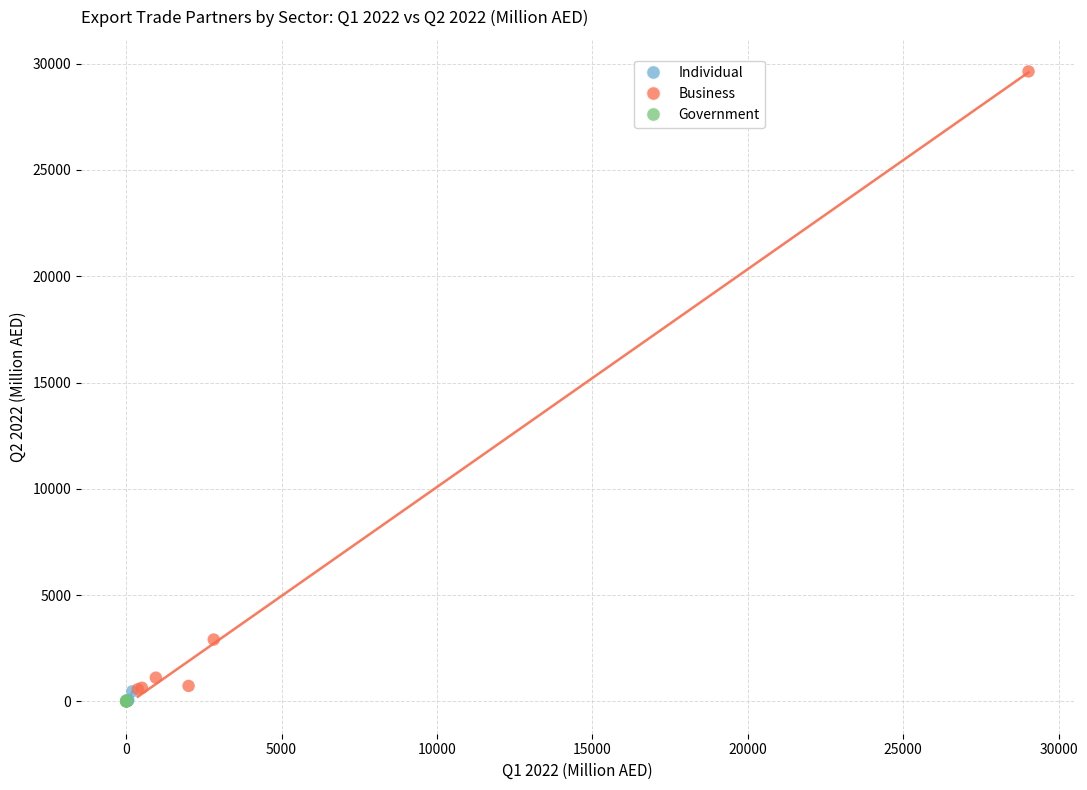

Which series reaches the maximum Y coordinate?

Business